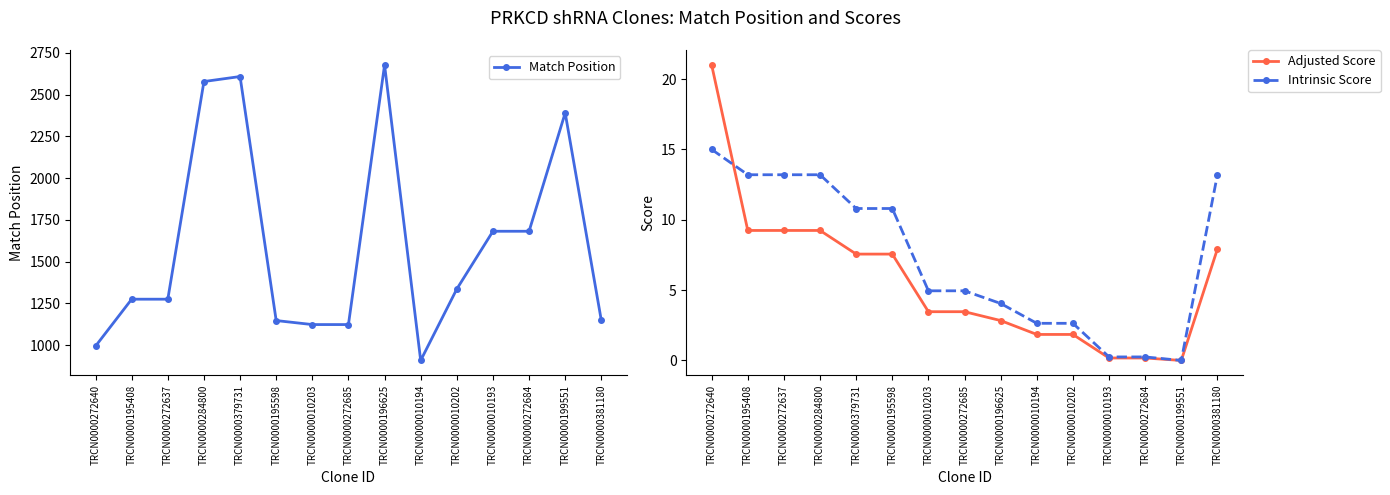

True or false: Match Position and Intrinsic Score cross at least once.

False